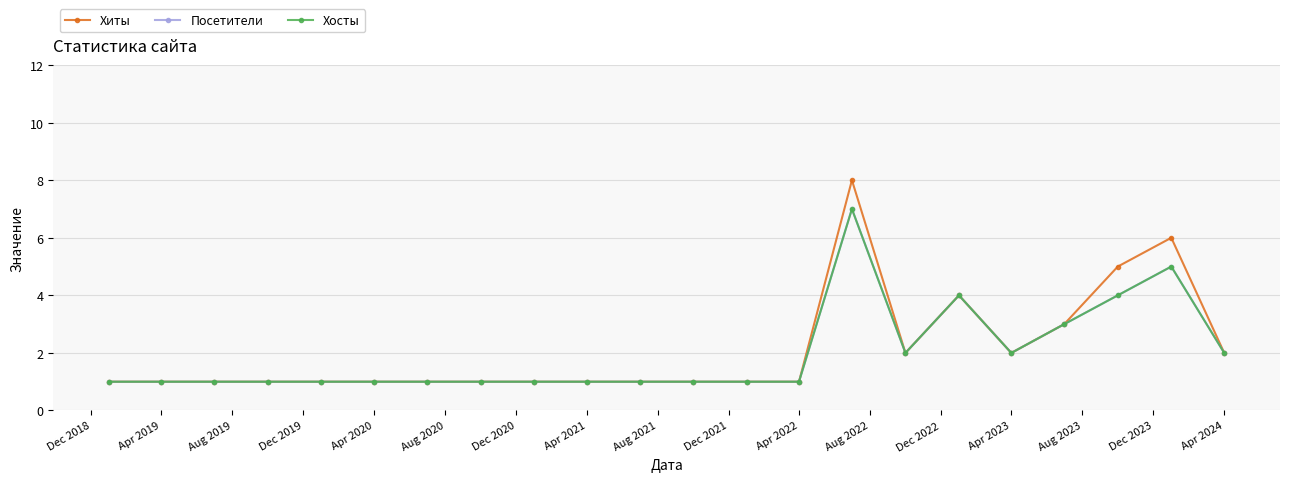

True or false: Хиты and Посетители cross at least once.

False